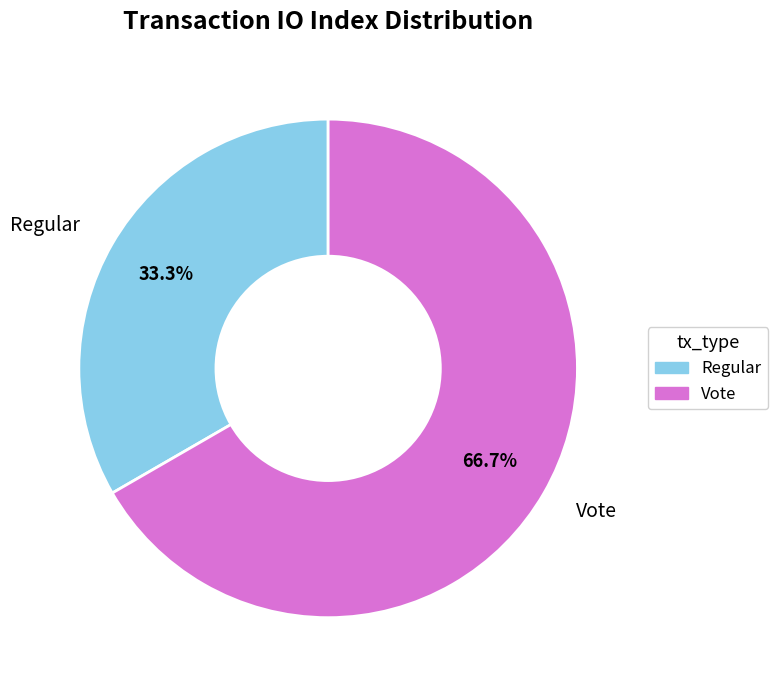

Is it true that Regular is 21% of the pie?

False